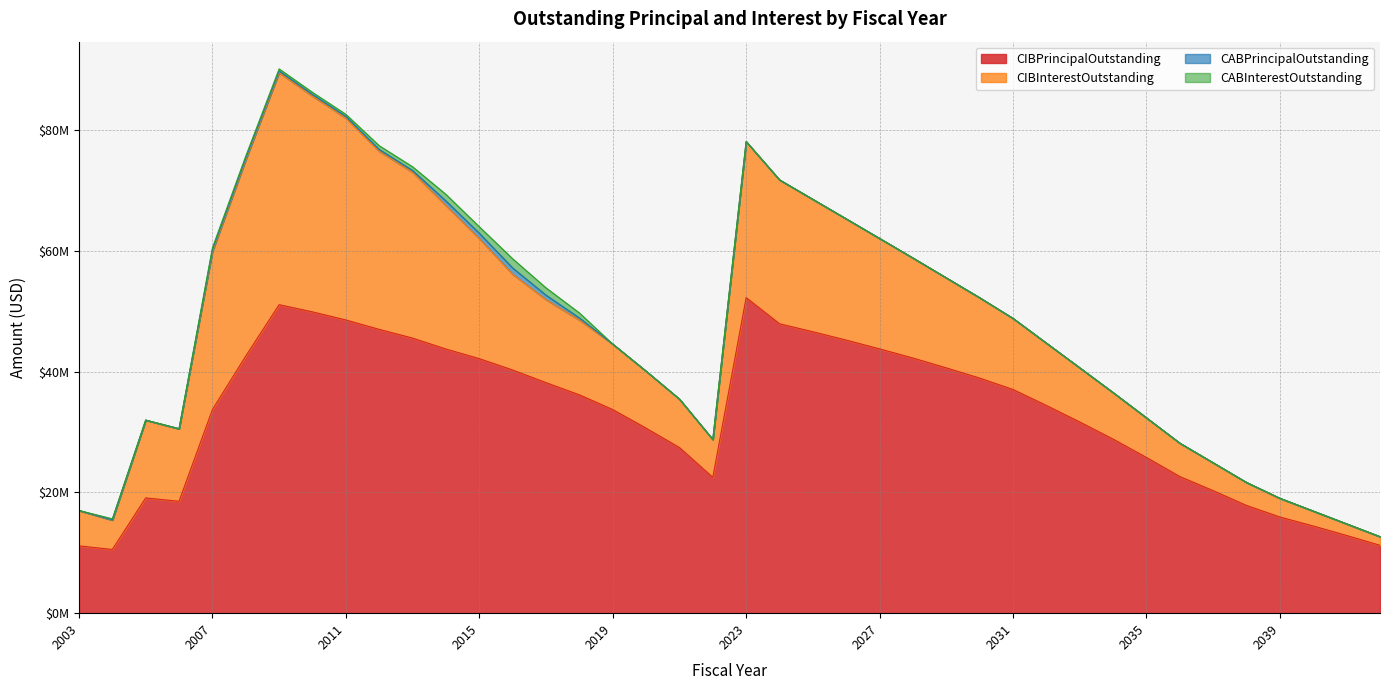

Which category has the lowest value in the CIBPrincipalOutstanding series?

2004